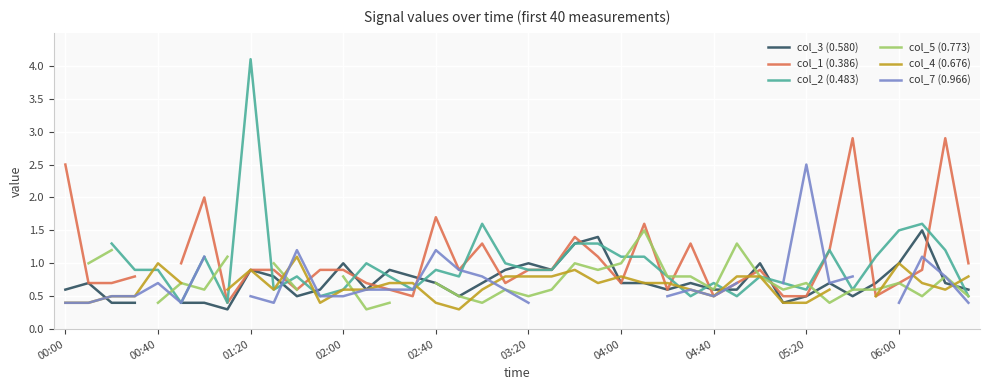

What is the maximum value for col_4 (0.676)?

1.1